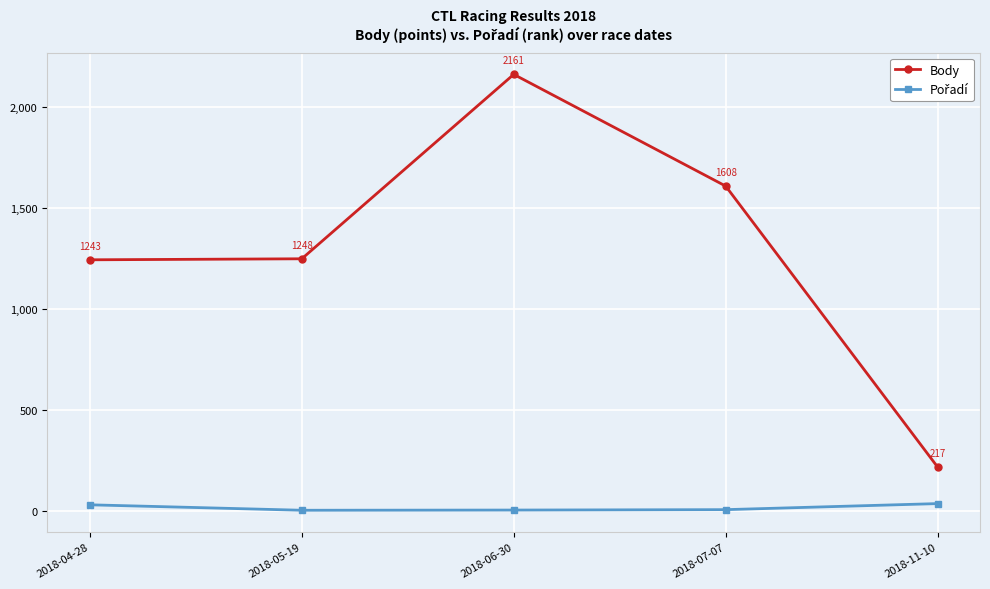

Is it true that Body equals 217 at 2018-11-10?

True